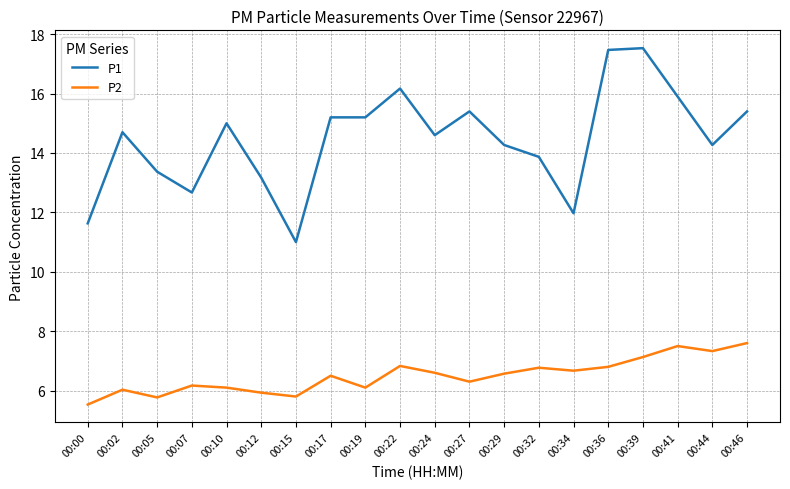

True or false: P1 and P2 cross at least once.

False